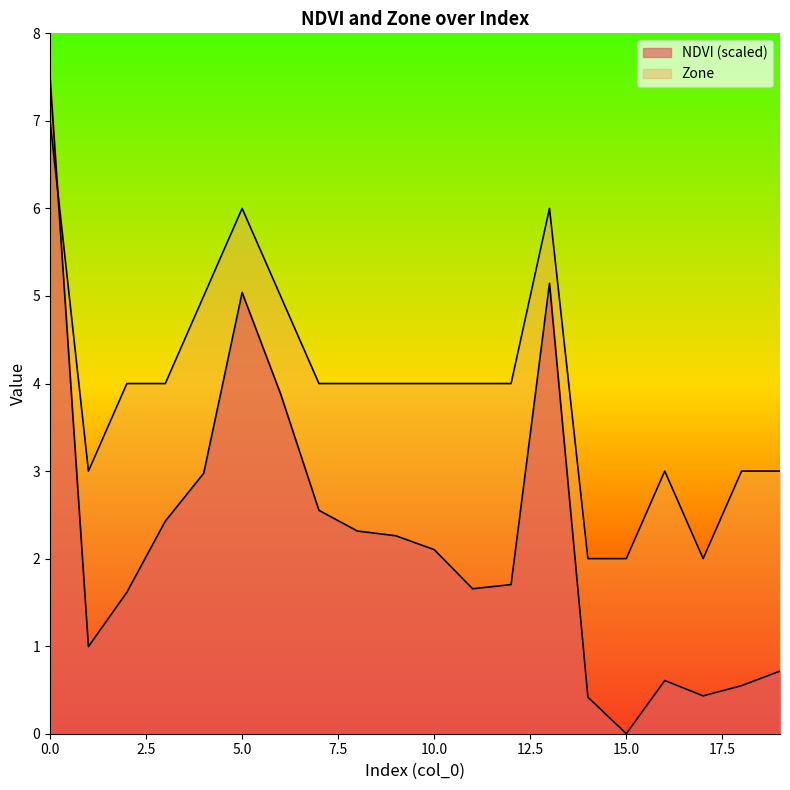

Rank the series at 5 from lowest to highest value.

NDVI, Zone